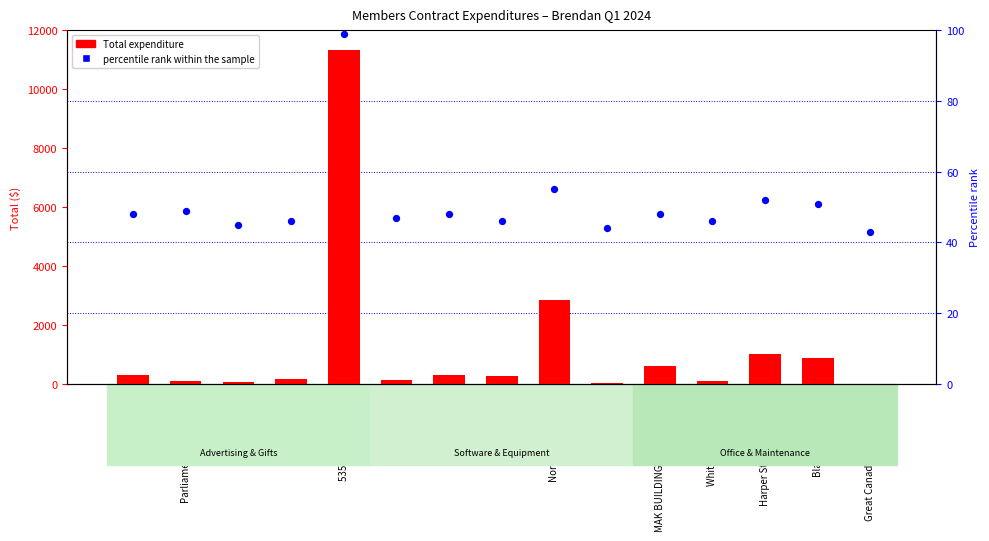

Which series has the largest total across all categories?

Total expenditure